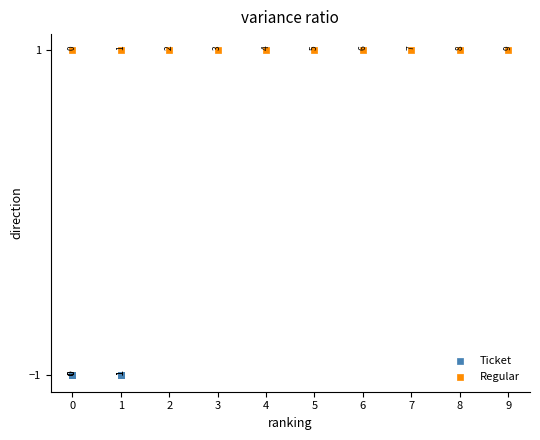

Which series contains the highest Y value?

Regular